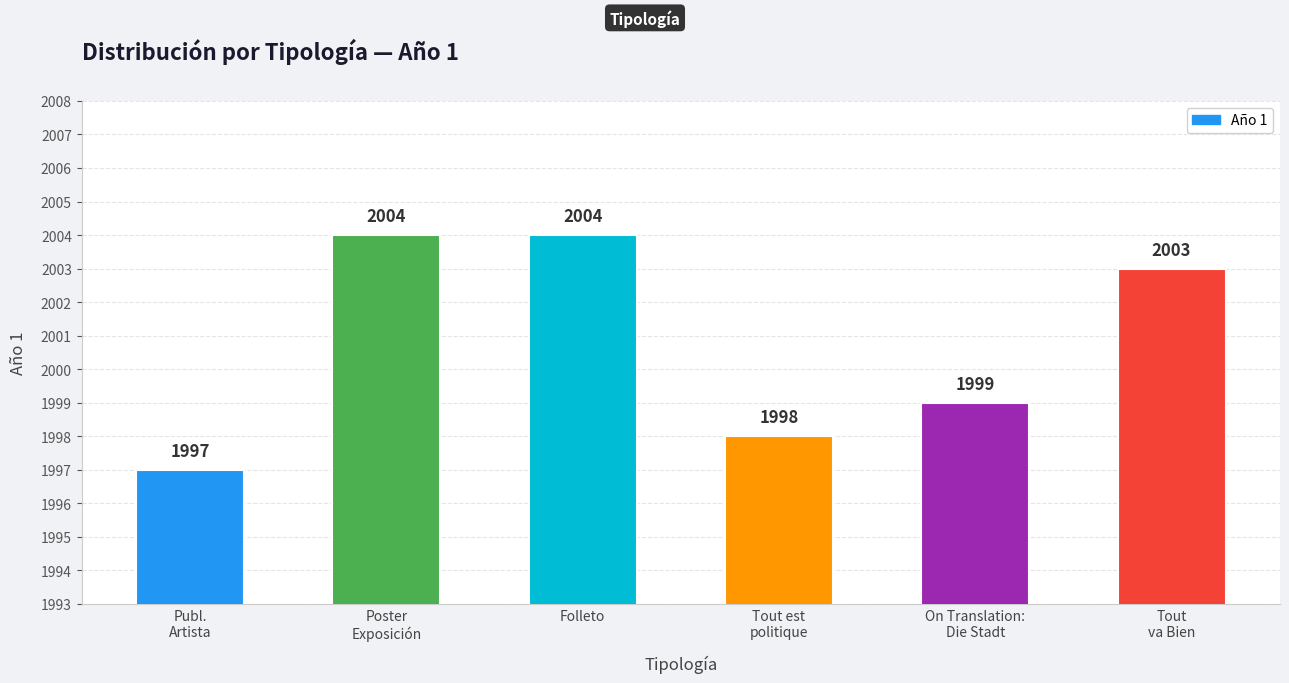

How many series are shown in this chart?

1